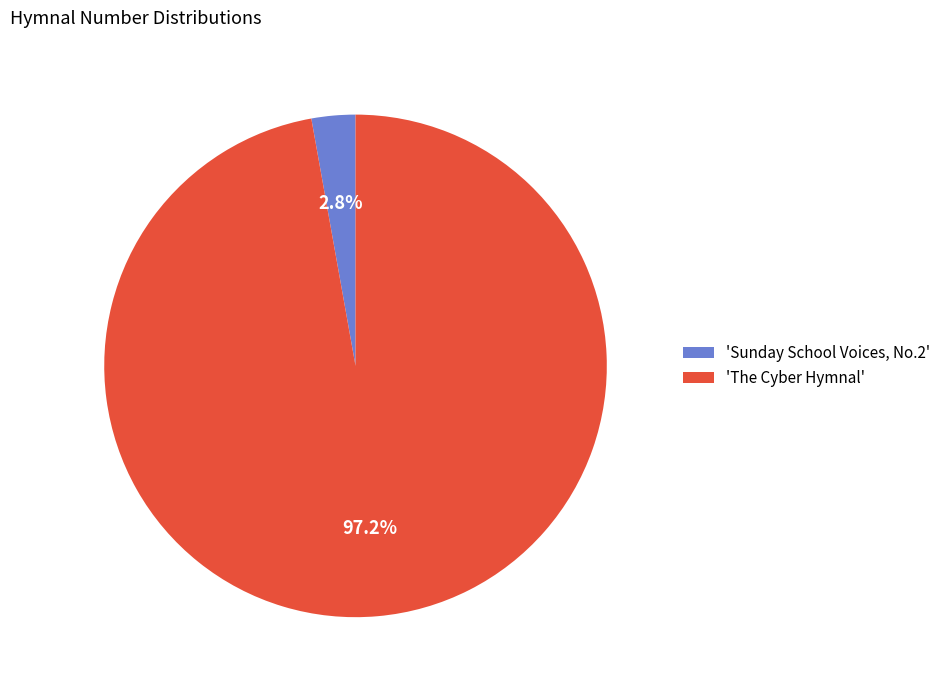

Rank the categories by value from highest to lowest.

'The Cyber Hymnal', 'Sunday School Voices, No.2'